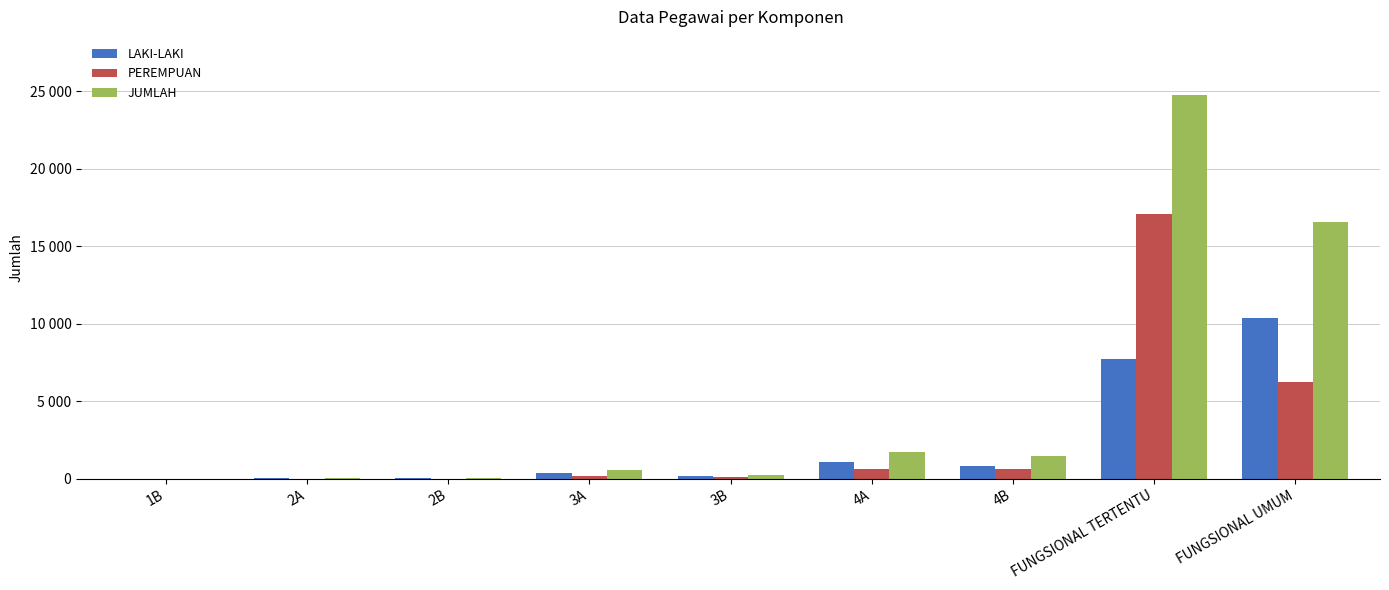

Does the chart contain stacked bars?

No